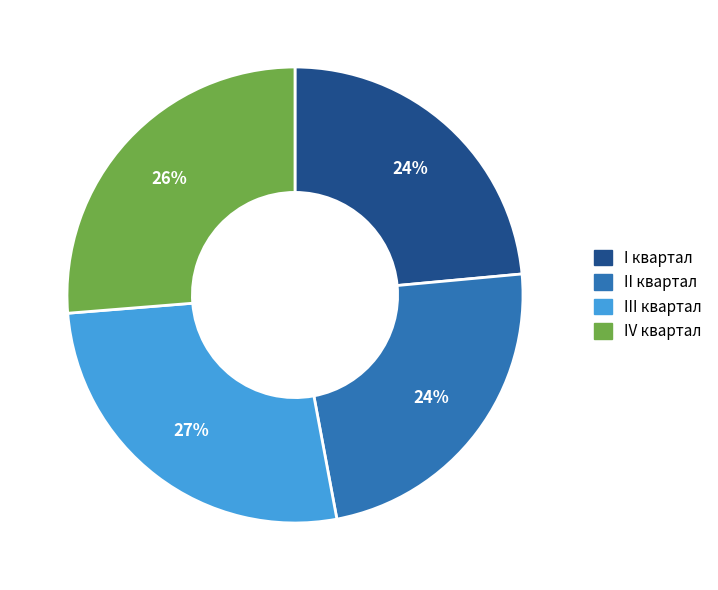

To the nearest percent, what portion does II квартал represent?

24%